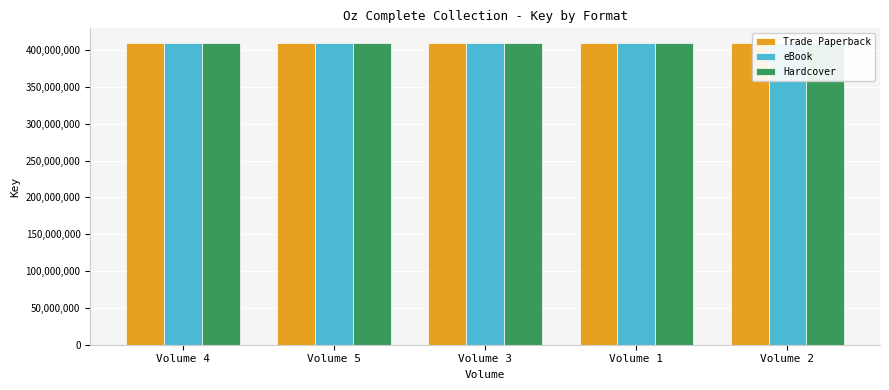

True or false: eBook has a value of 409103978 at Volume 3.

True